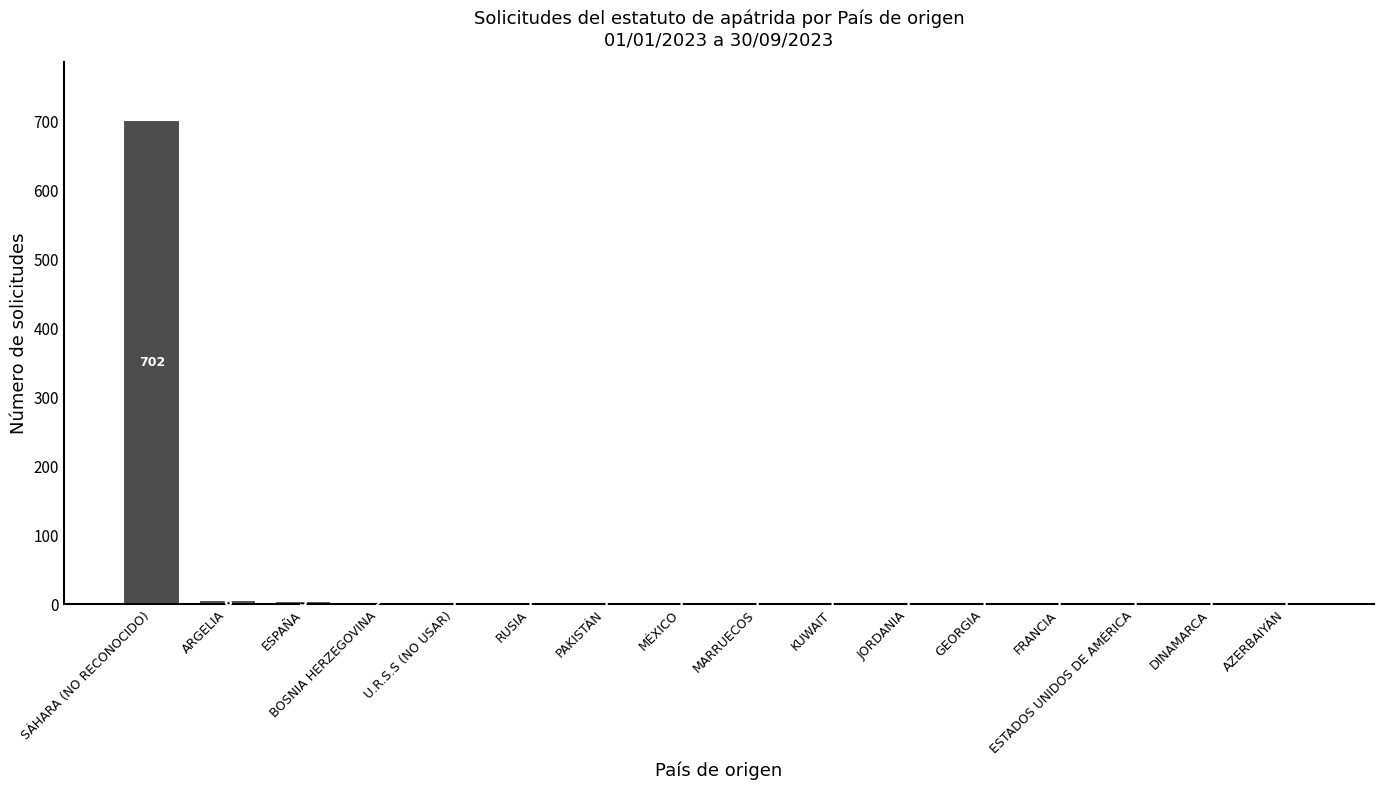

Reading left to right, extract all data points from this chart.

702	6	5	2	1	1	1	1	1	1	1	1	1	1	1	1